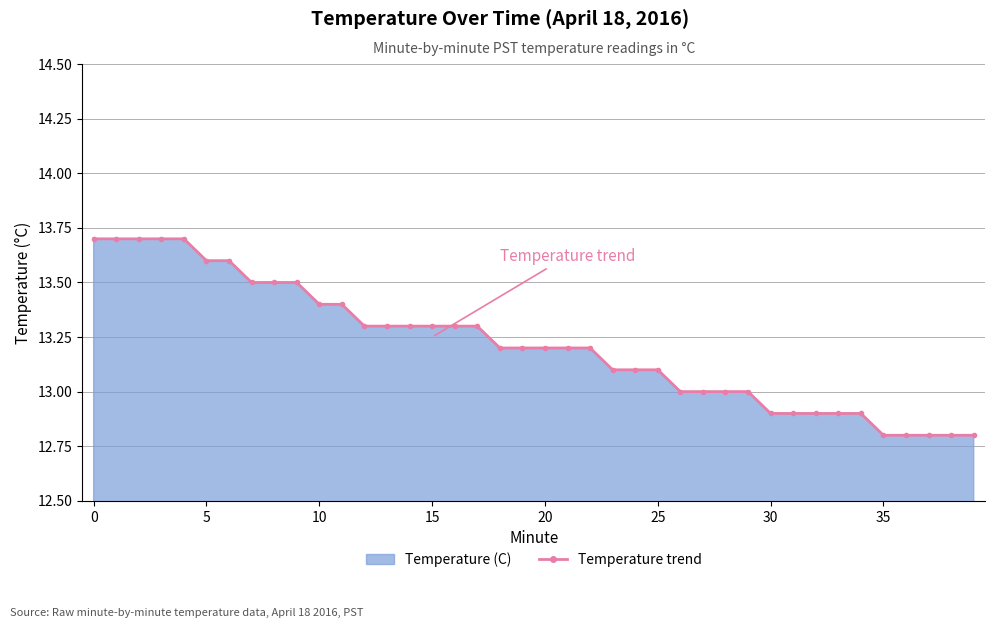

Which label corresponds to the smallest value in the chart?

35